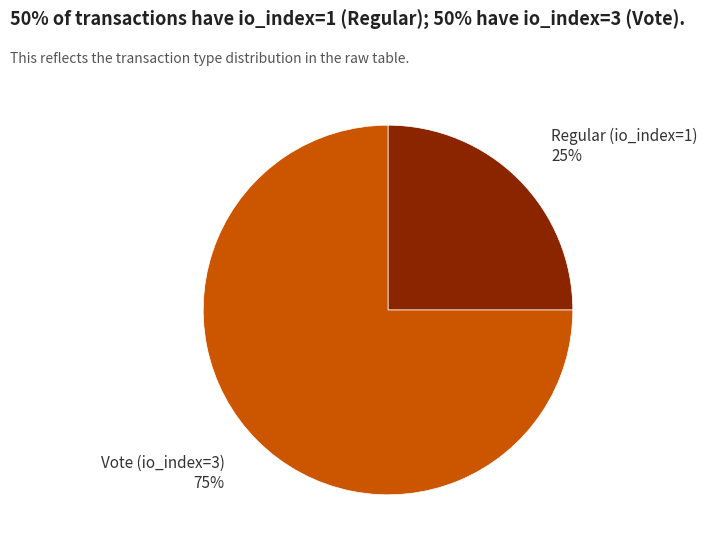

What is the majority slice?

Vote (io_index=3)